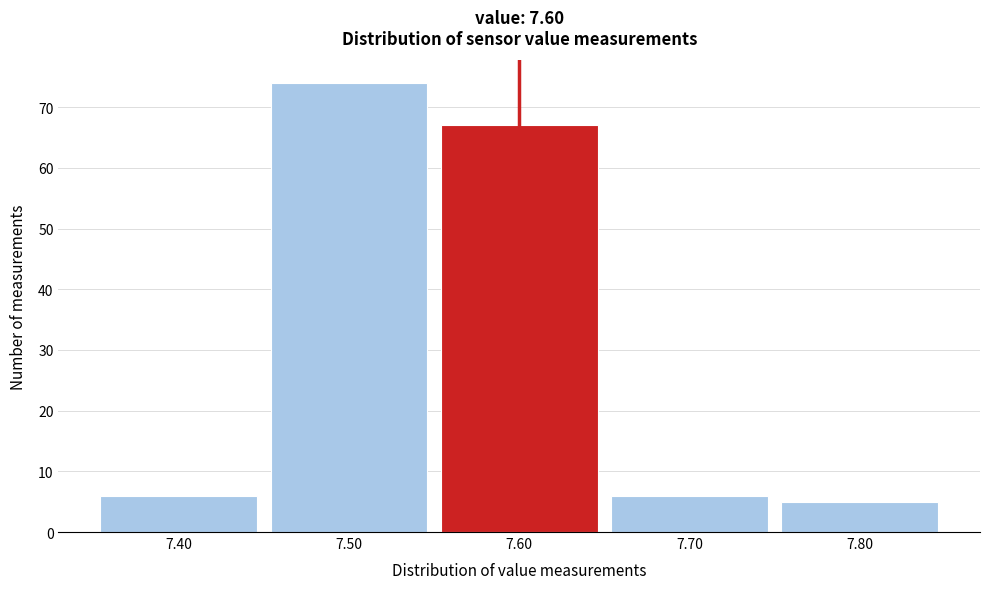

Reading left to right, list every bar in this chart as the range it spans on the x-axis followed by its height. The values are not printed on the chart, so give them approximately, as read against the axis.

7.35 to 7.45: 6
7.45 to 7.55: 74
7.55 to 7.65: 67
7.65 to 7.75: 6
7.75 to 7.85: 5